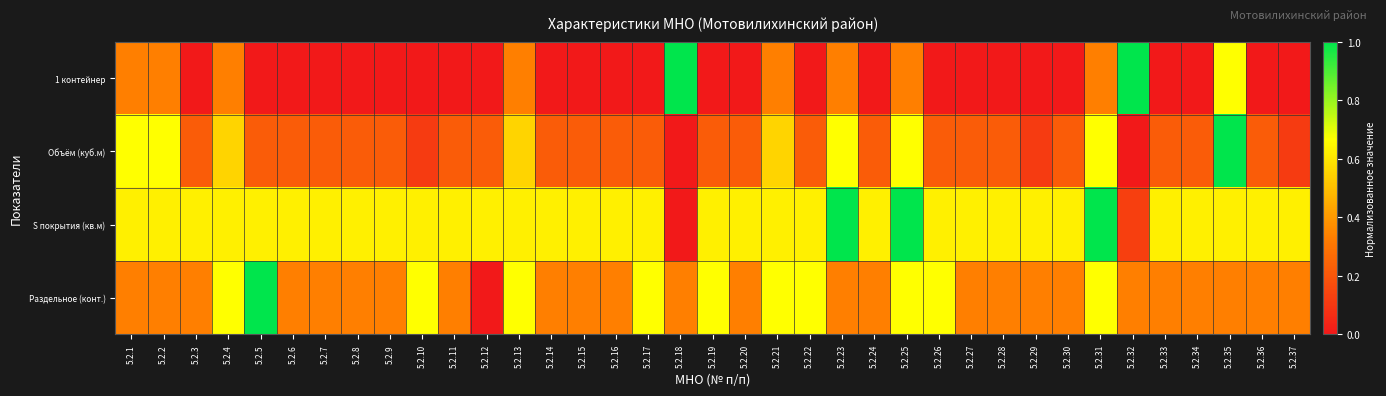

List the series in order of their overall mean, highest first.

S покрытия (кв.м), Раздельное (конт.), Объём (куб.м), 1 контейнер